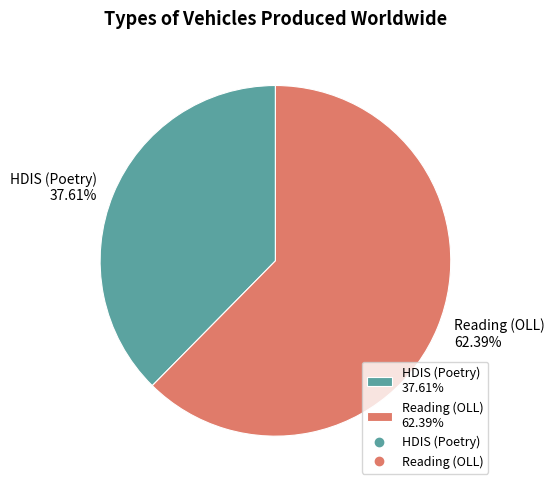

Does Reading (OLL) account for over 50% of the chart?

Yes